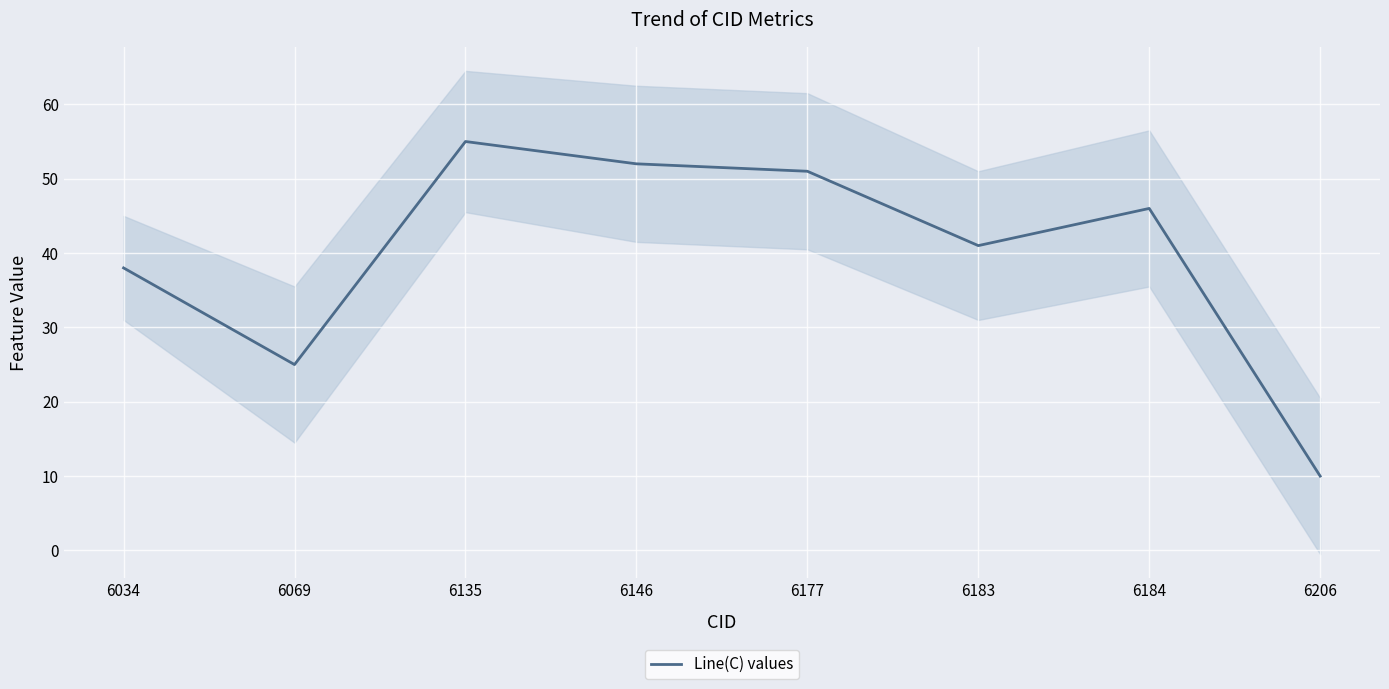

Reading left to right, extract all data points from this chart.

6034=38	6069=25	6135=55	6146=52	6177=51	6183=41	6184=46	6206=10